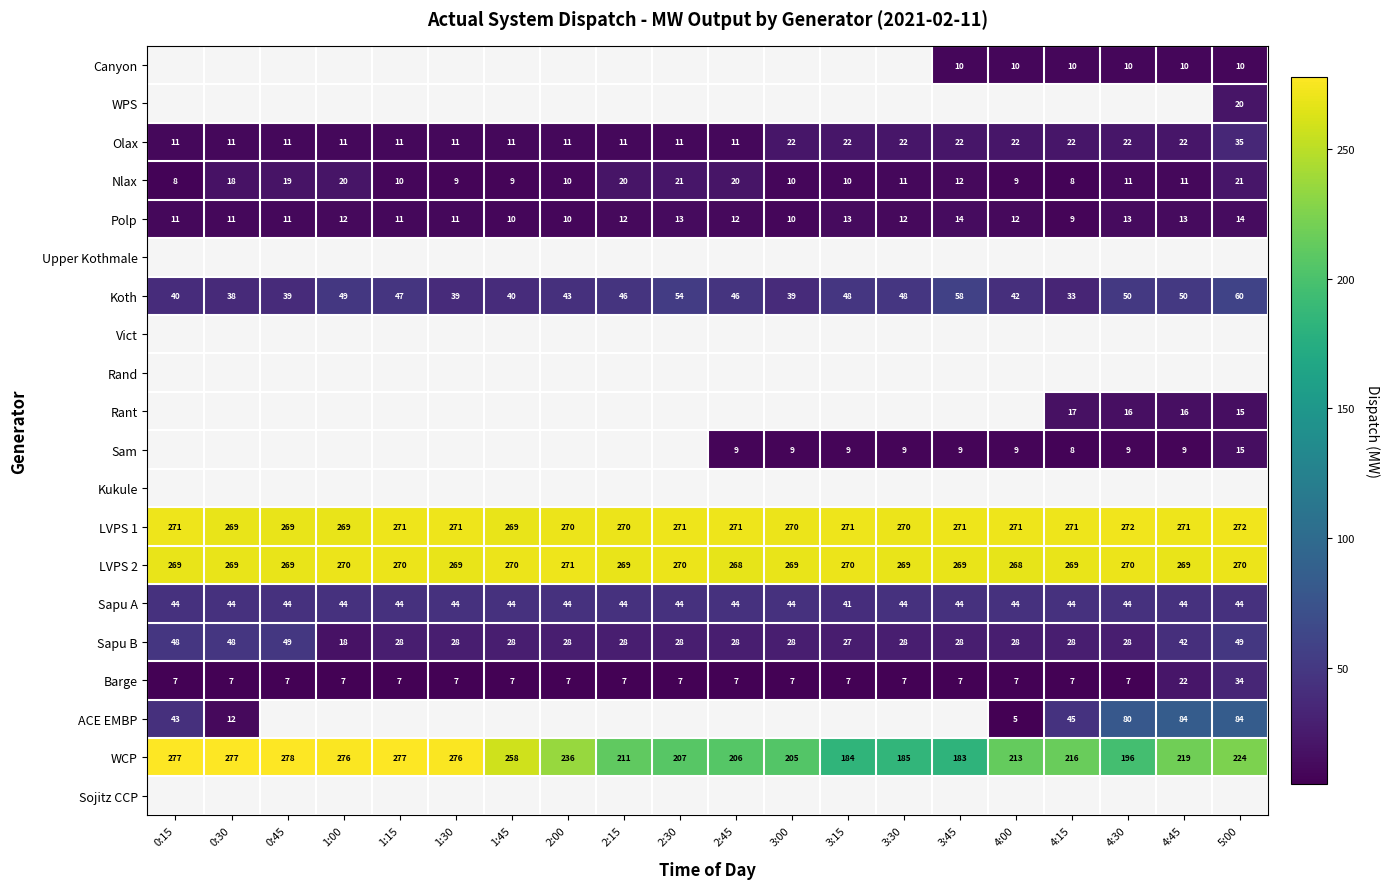

What is the difference between the maximum and minimum values in the Sapu A series?

3